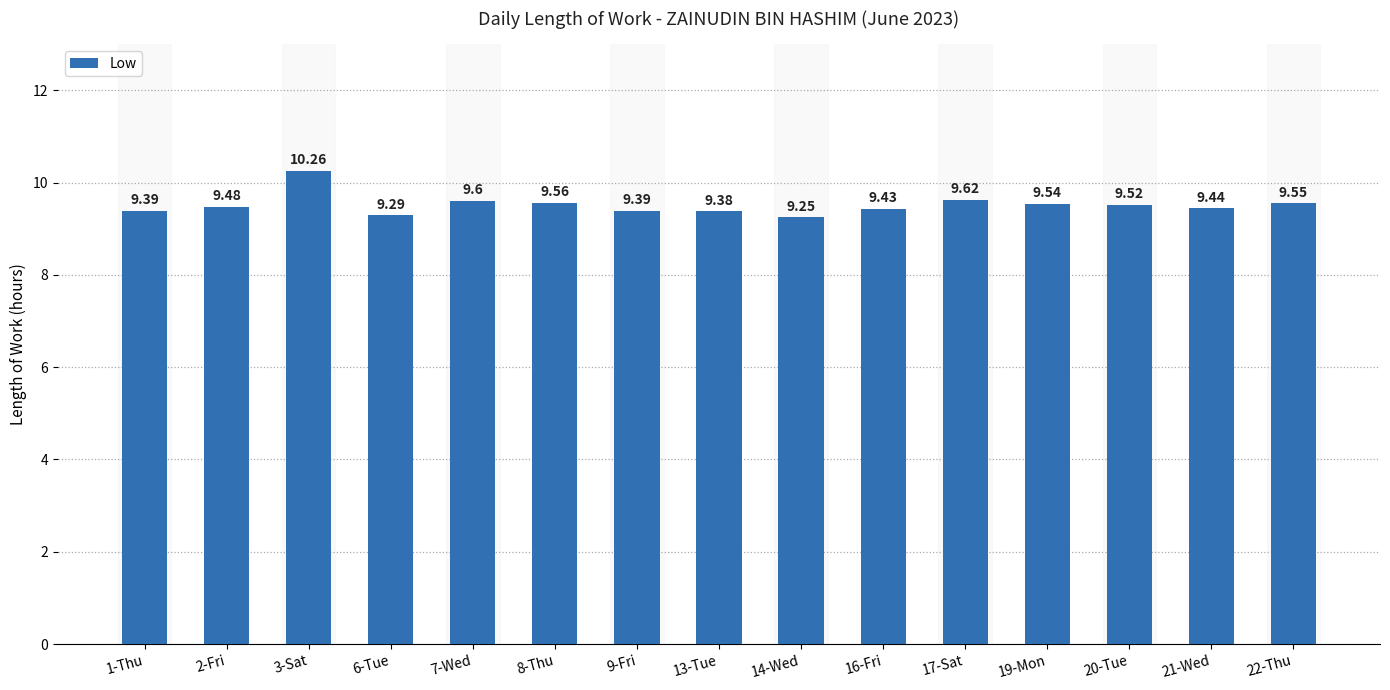

What is the change in value from 16-Fri to 20-Tue?

+0.1